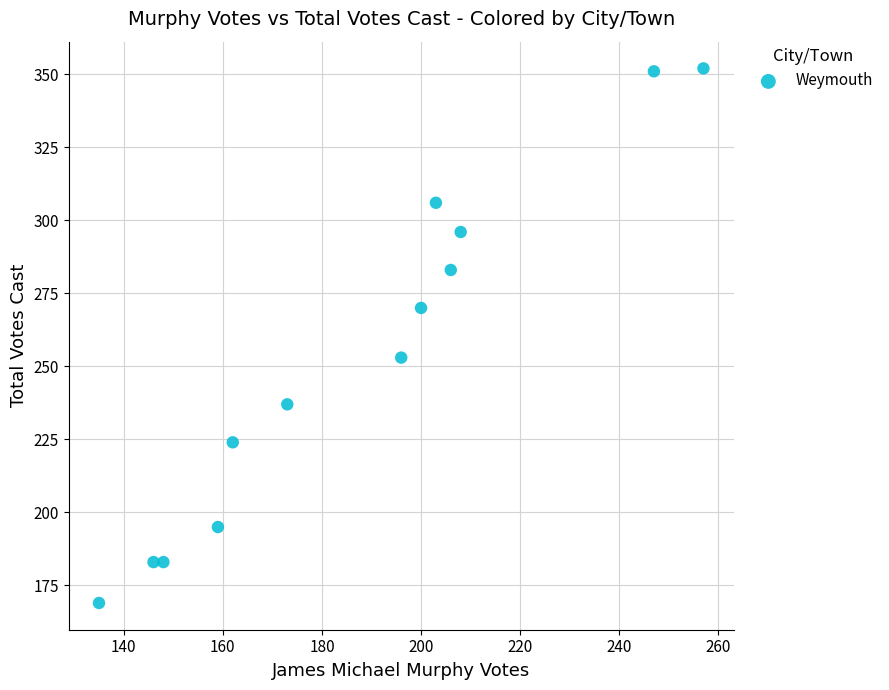

What Y value in the scatter plot is closest to 260?

253